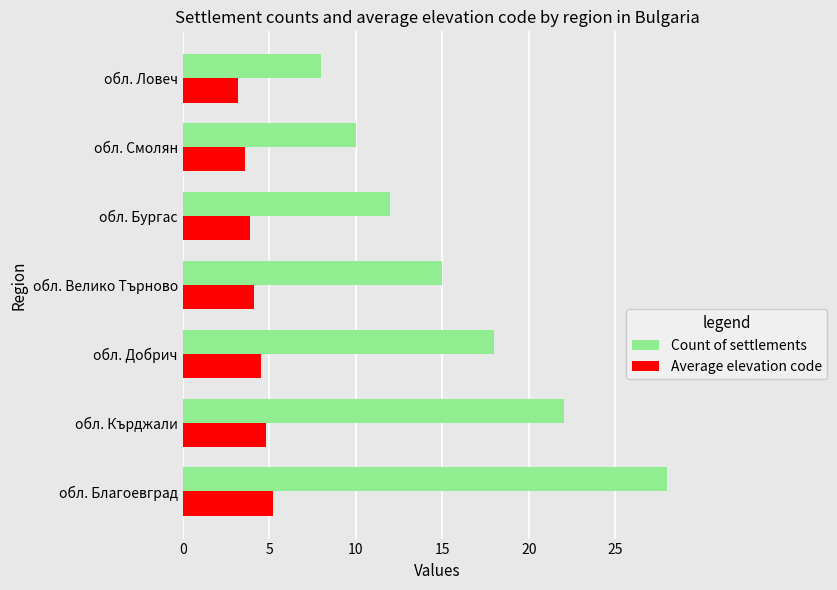

What is the difference between the maximum and minimum values in the Average elevation code series?

2.0